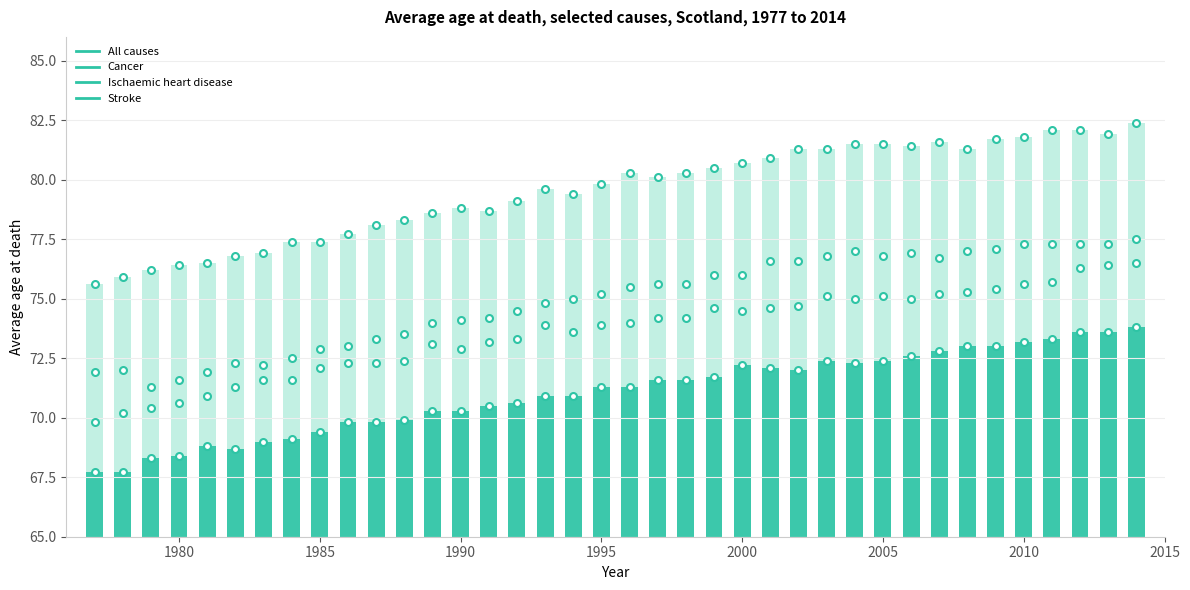

At which category is the sum across all series the highest?

2014